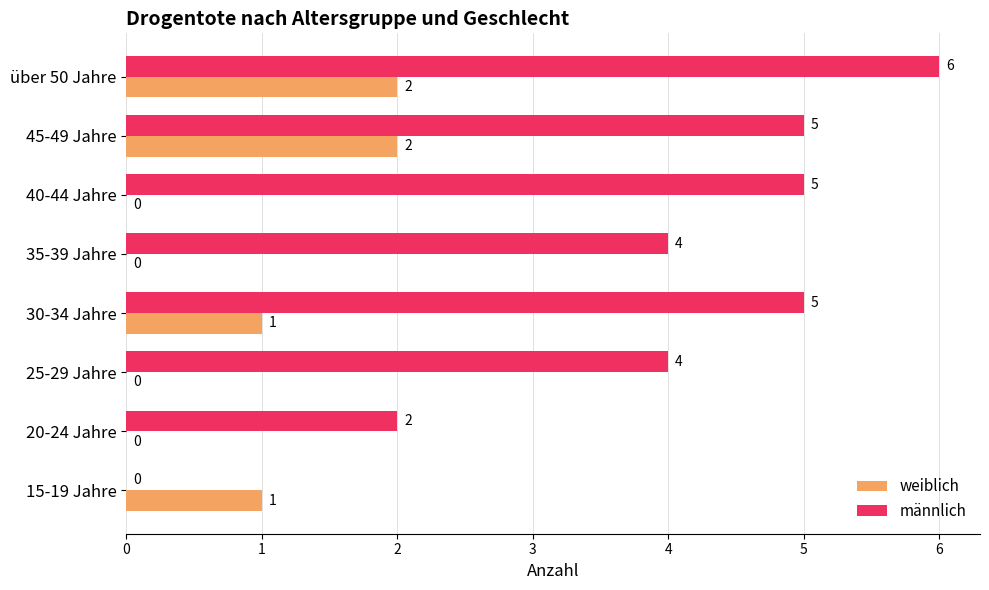

Which series has the largest total across all categories?

männlich